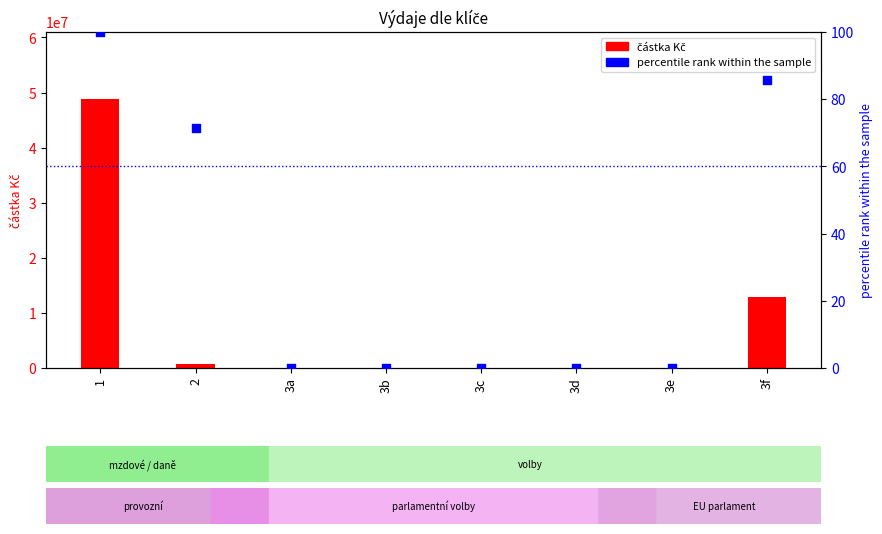

Which series contains the highest Y value?

částka Kč